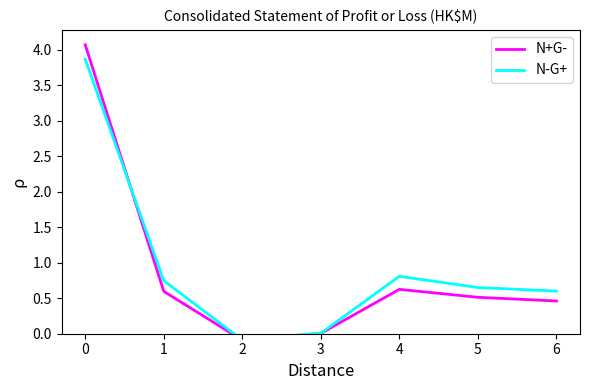

Where is the first local maximum for N-G+?

4